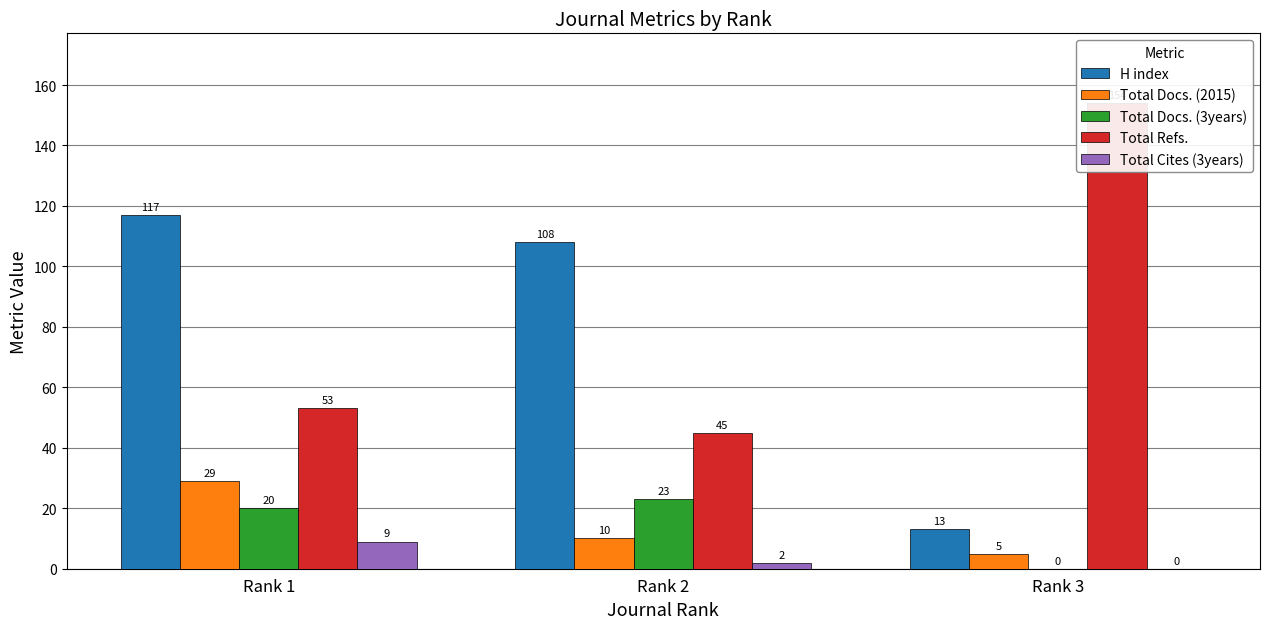

Read the Total Docs. (3years) value at Rank 2, to the nearest 5.

25